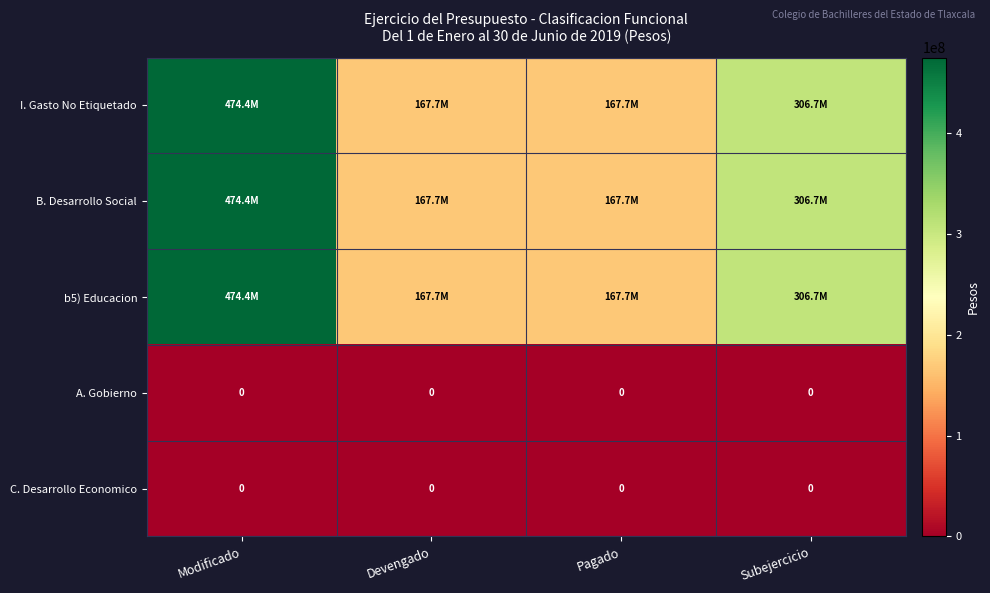

Rank the series at Devengado from lowest to highest value.

A. Gobierno, C. Desarrollo Economico, I. Gasto No Etiquetado, B. Desarrollo Social, b5) Educacion